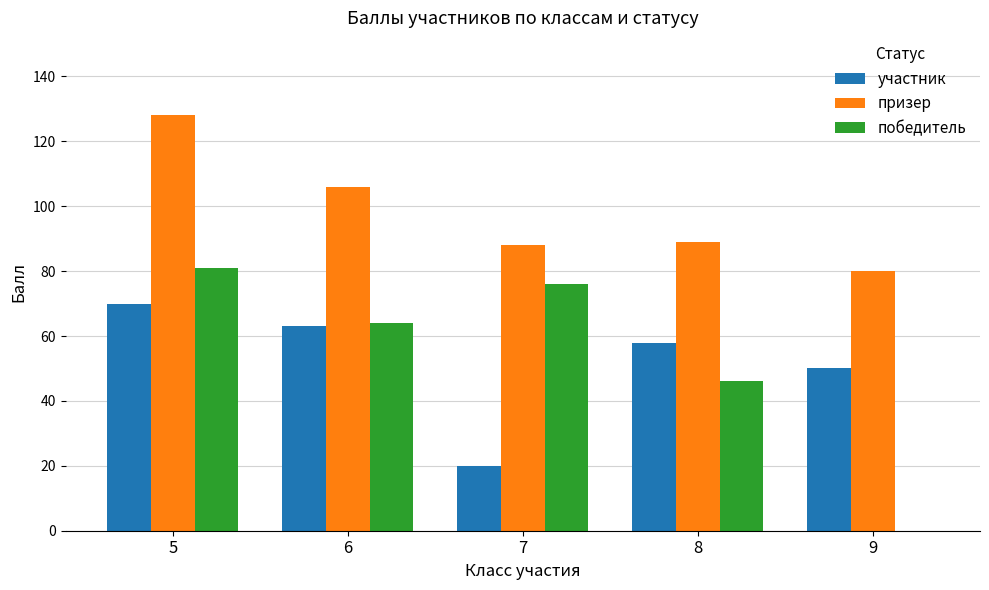

Count the number of data series in this chart.

3